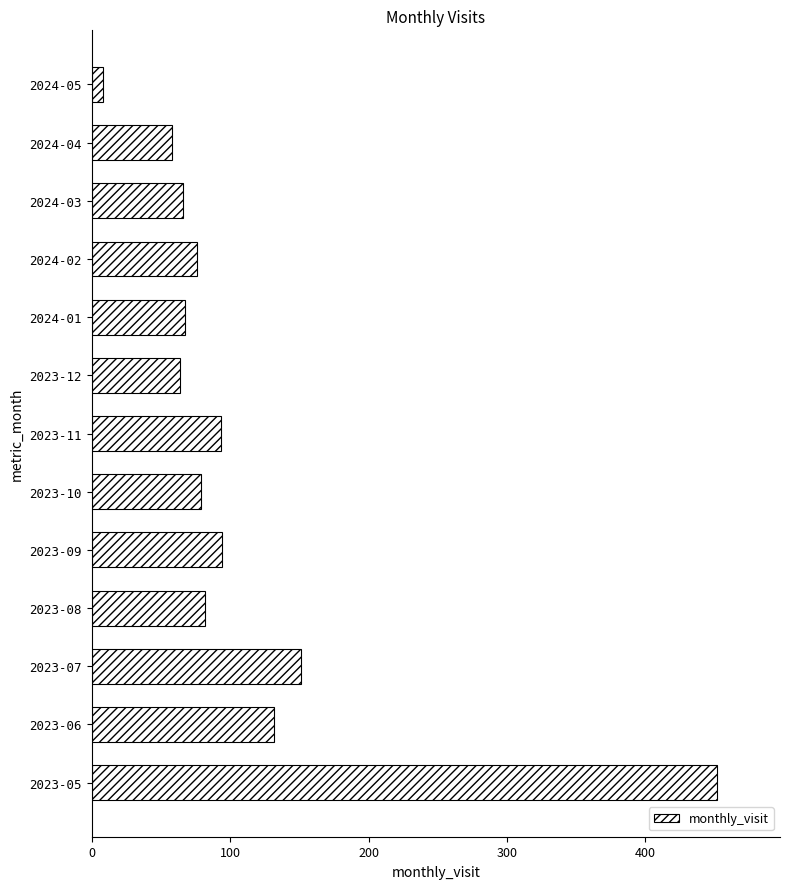

What is the sum of all values?

1422